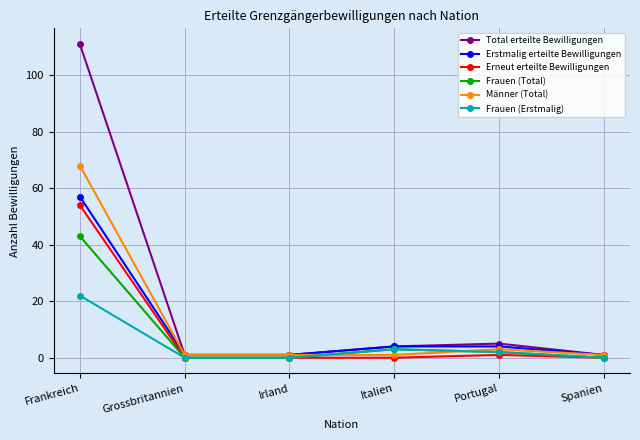

Which series has the largest total across all categories?

Total erteilte Bewilligungen